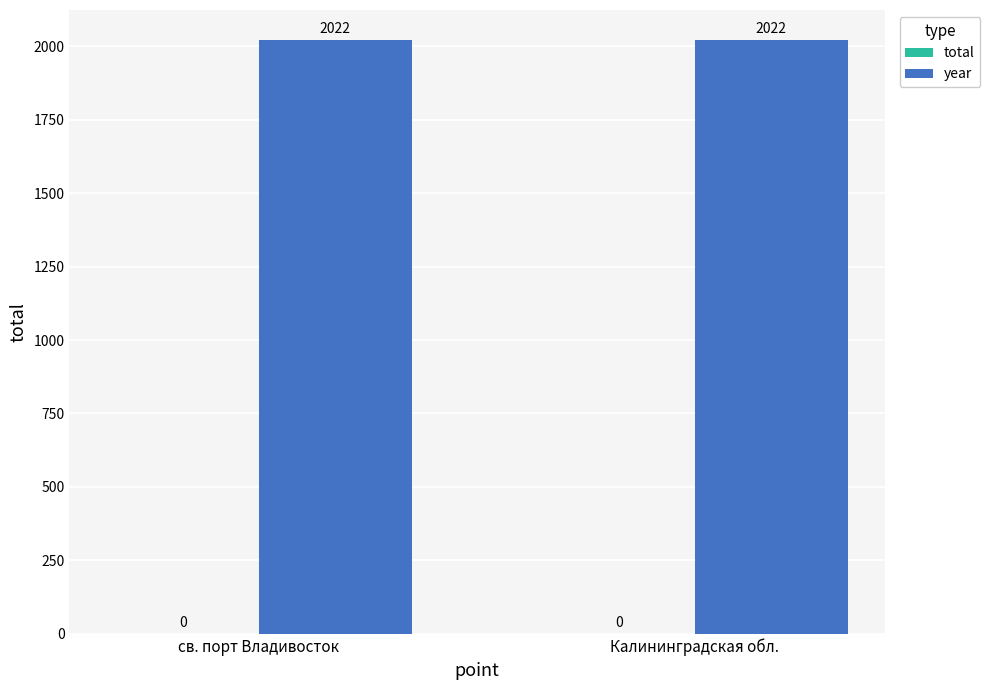

How many series are shown in this chart?

2